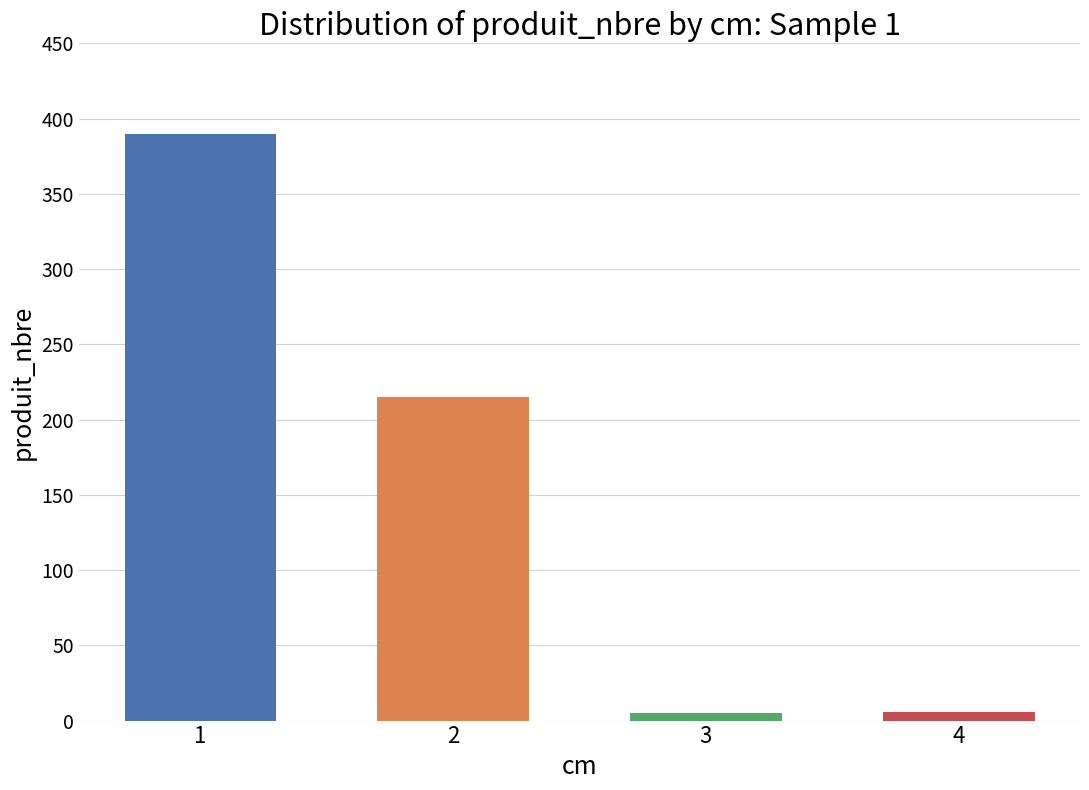

Does the chart contain stacked bars?

No